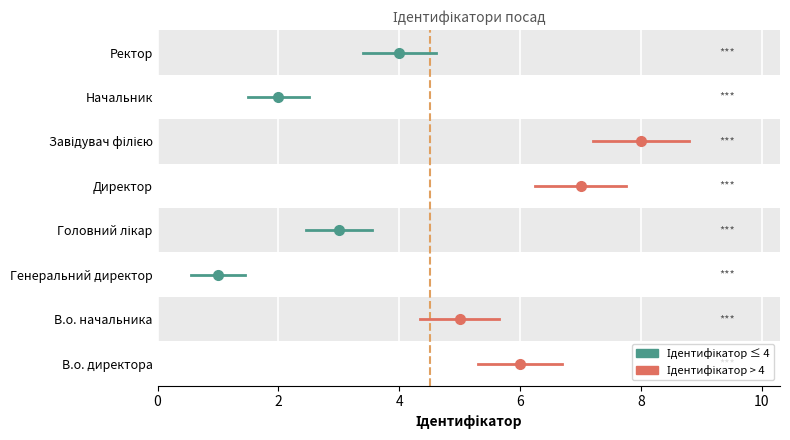

The value at Завідувач філією is 12. True or false?

False